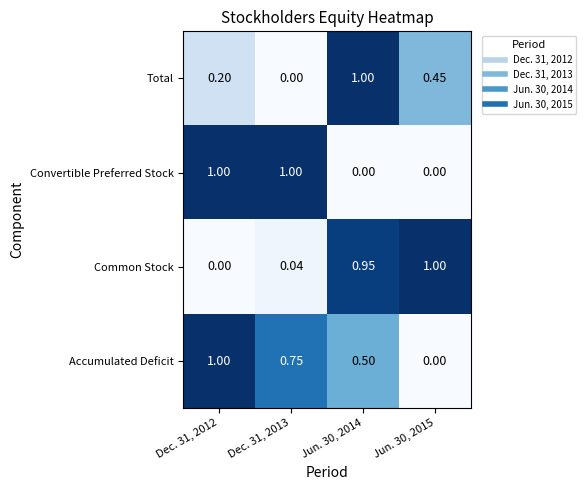

Which series has the largest total across all categories?

Accumulated Deficit